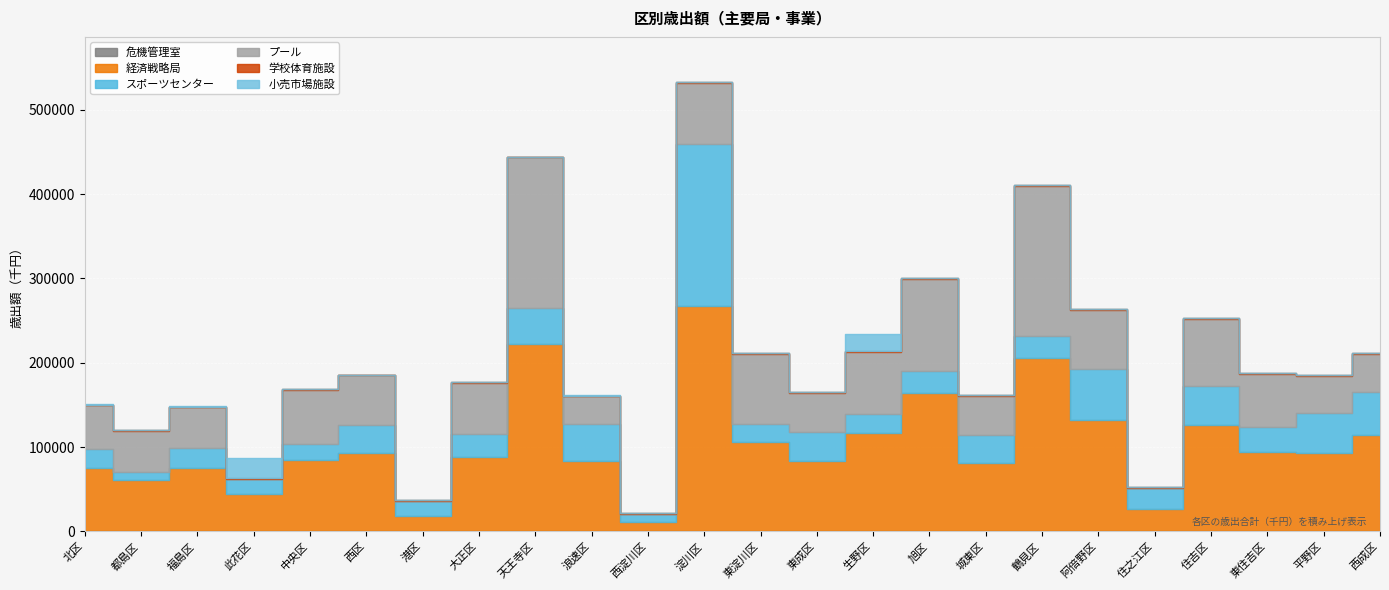

What is the maximum value for 危機管理室?

509